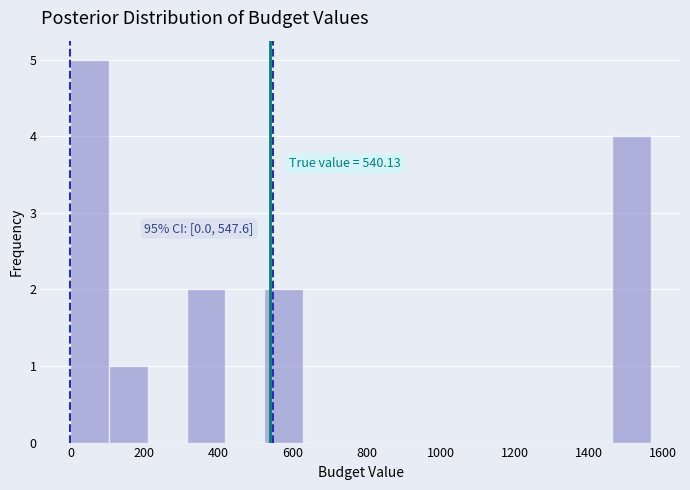

Which range on the x-axis has the tallest bar?

0 to 100